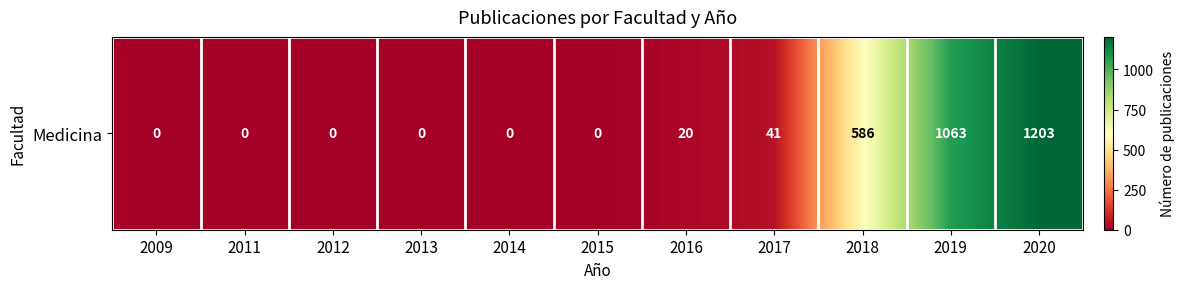

Reading left to right, what are all the values shown in this chart?

2009=0	2011=0	2012=0	2013=0	2014=0	2015=0	2016=20	2017=41	2018=586	2019=1063	2020=1203